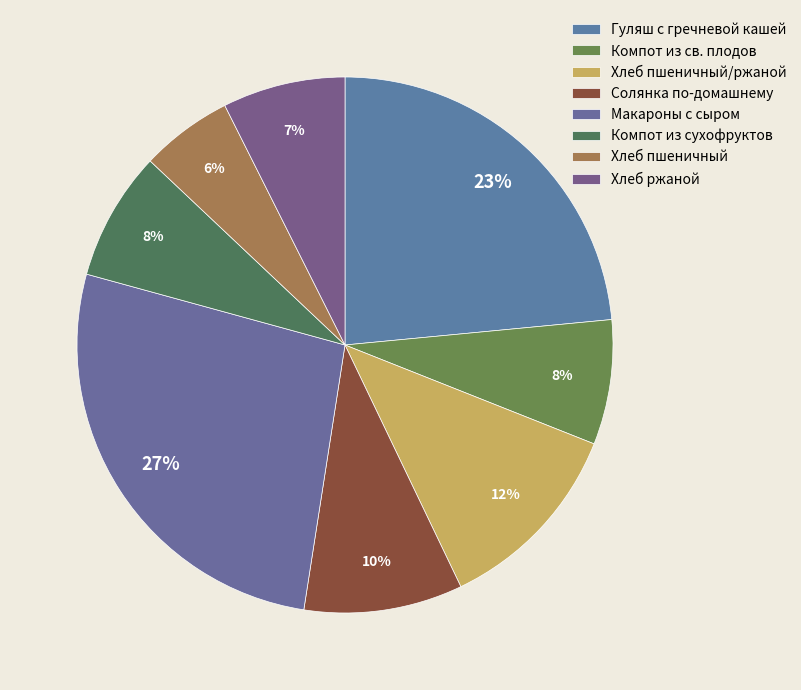

Is the sum of Компот из св. плодов and Хлеб пшеничный greater than half?

No